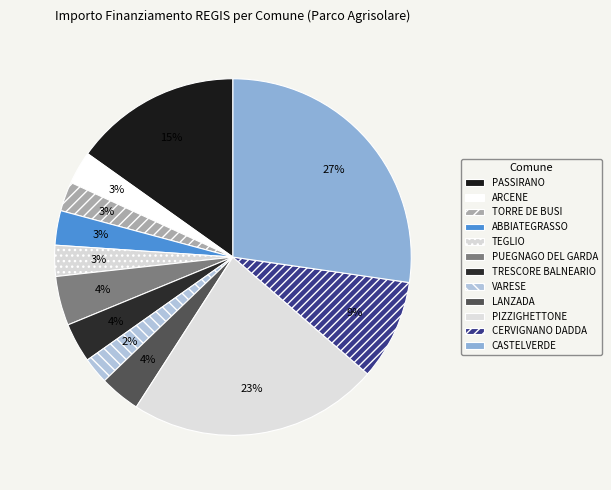

To the nearest percent, what is the difference between the largest and smallest slice percentages?

25%